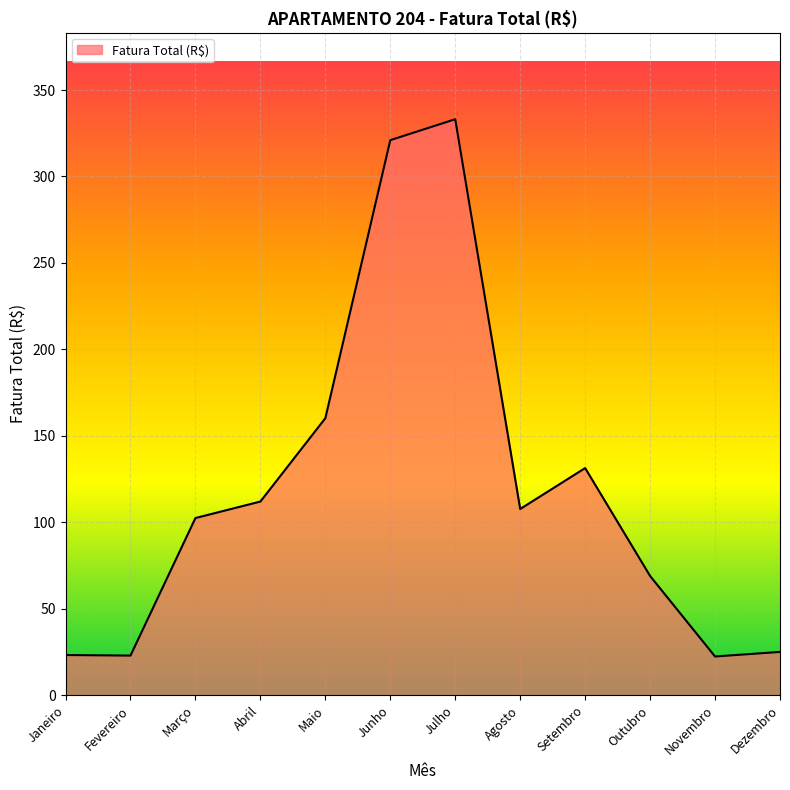

What is the difference between the maximum and second lowest values?

310.2